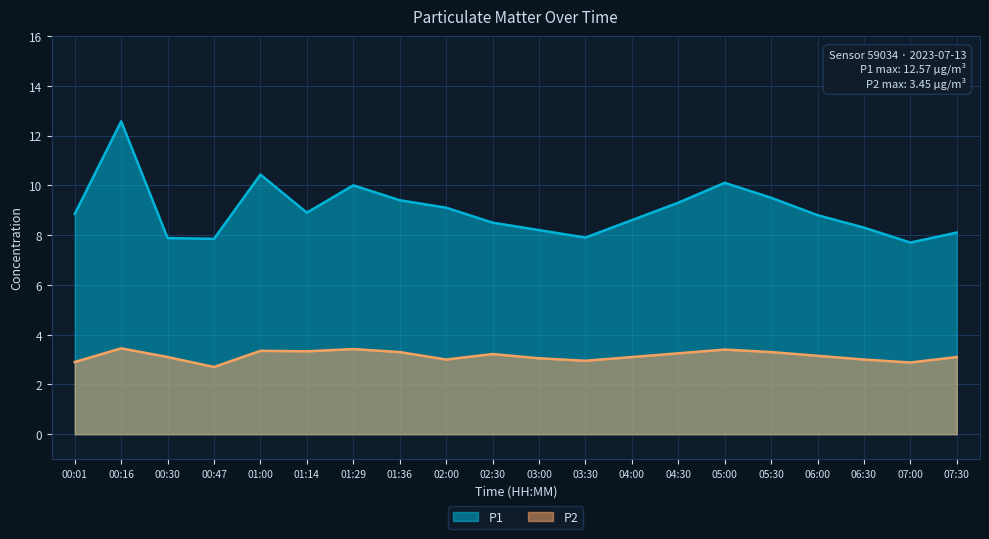

List the labels in order of P1 value, smallest first.

07:00, 00:47, 00:30, 03:30, 07:30, 03:00, 06:30, 02:30, 04:00, 06:00, 00:01, 01:14, 02:00, 04:30, 01:36, 05:30, 01:29, 05:00, 01:00, 00:16